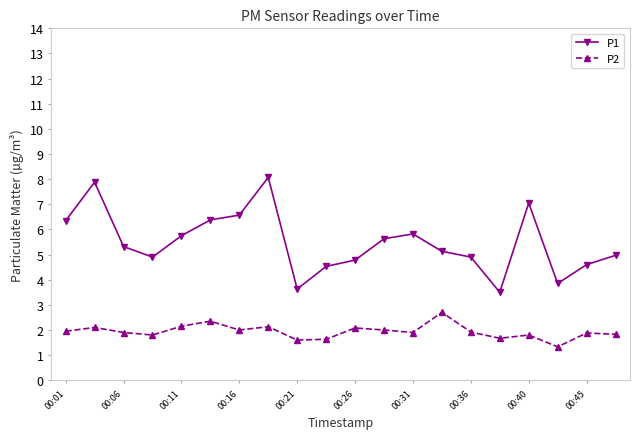

What is the difference between the maximum and second lowest values in the P1 series?

4.4